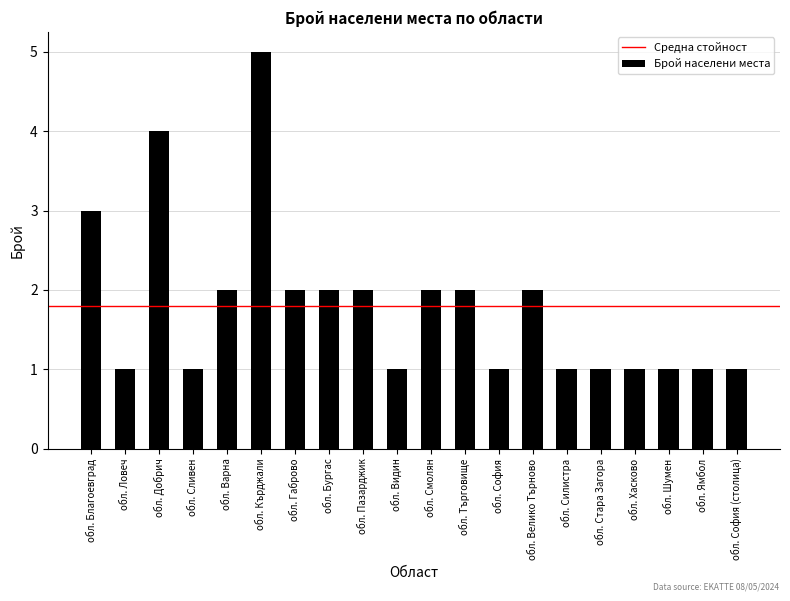

What position from the left is обл. Благоевград?

1